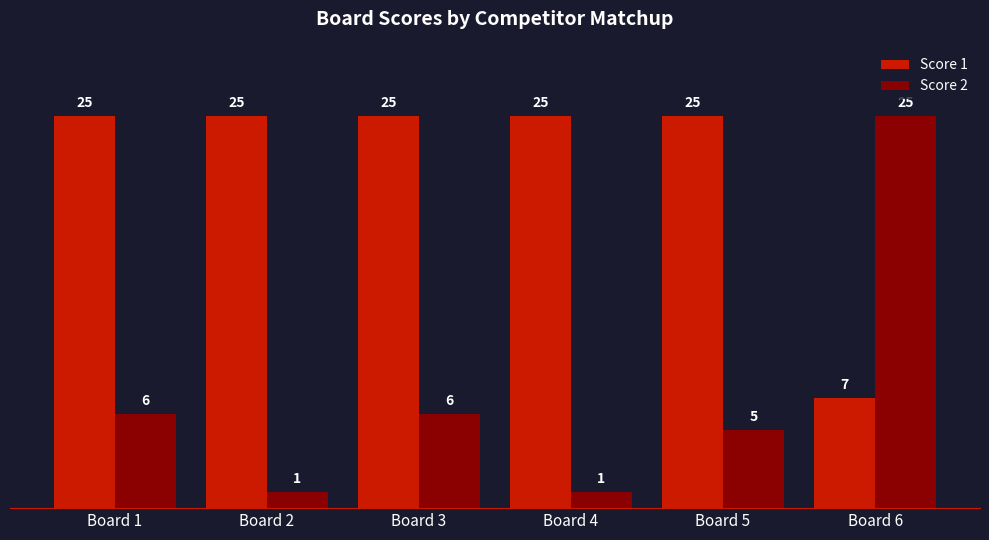

At Board 1, list the series in order from largest to smallest.

Score 1, Score 2